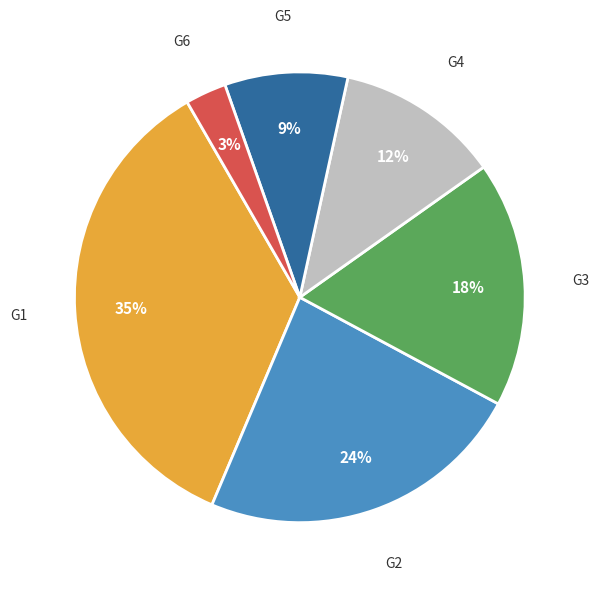

Combined, do G2 and G1 account for over 50%?

Yes